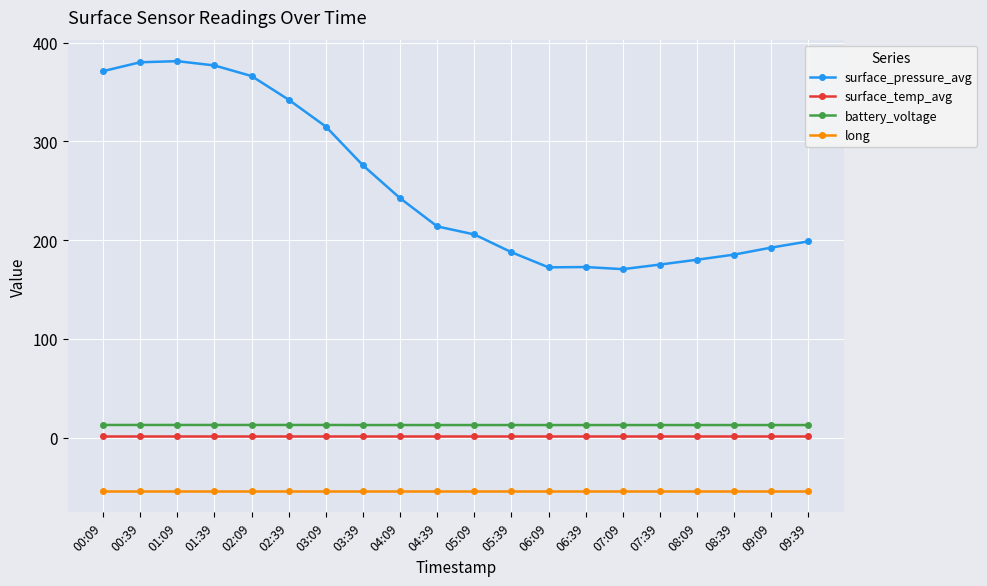

Is it true that surface_pressure_avg equals 376.9 at 01:39?

True